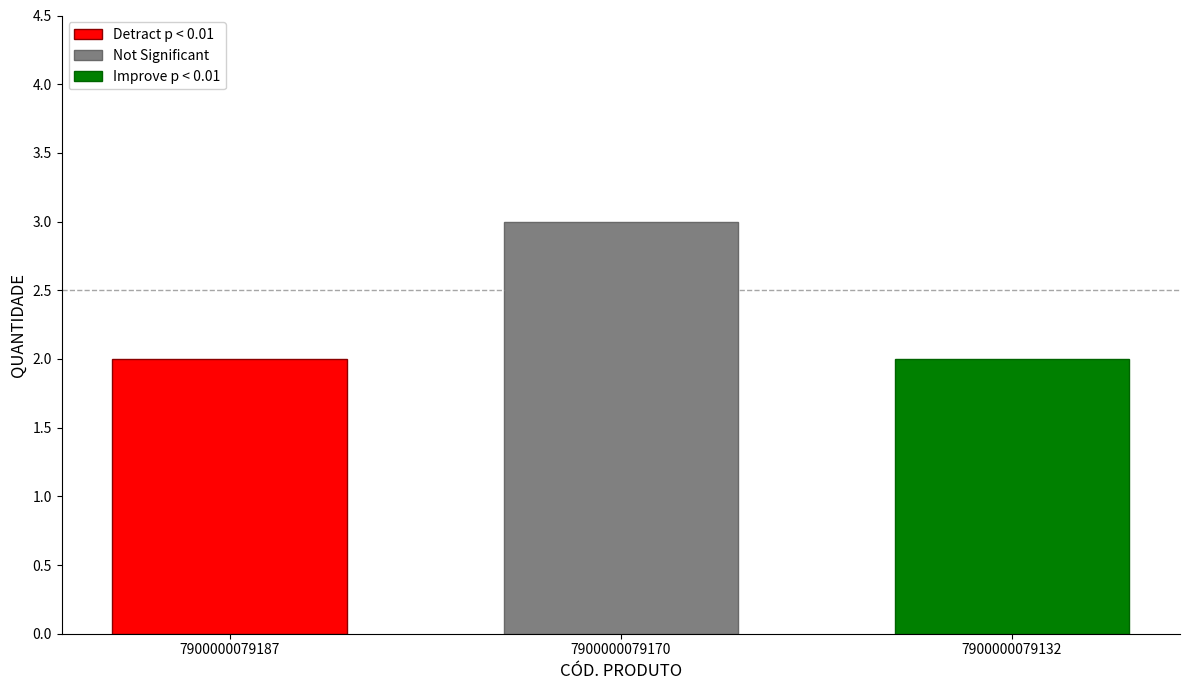

Read the Not Significant value at 7900000079170.

3